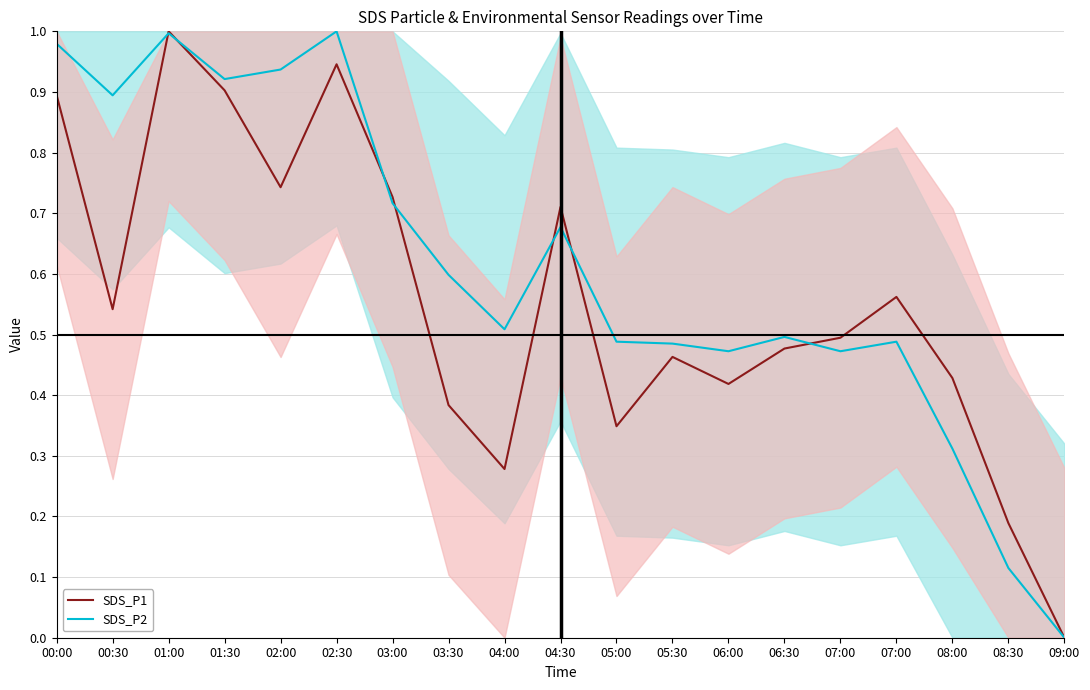

What is the approximate value of SDS_P1 at 01:30?

0.9